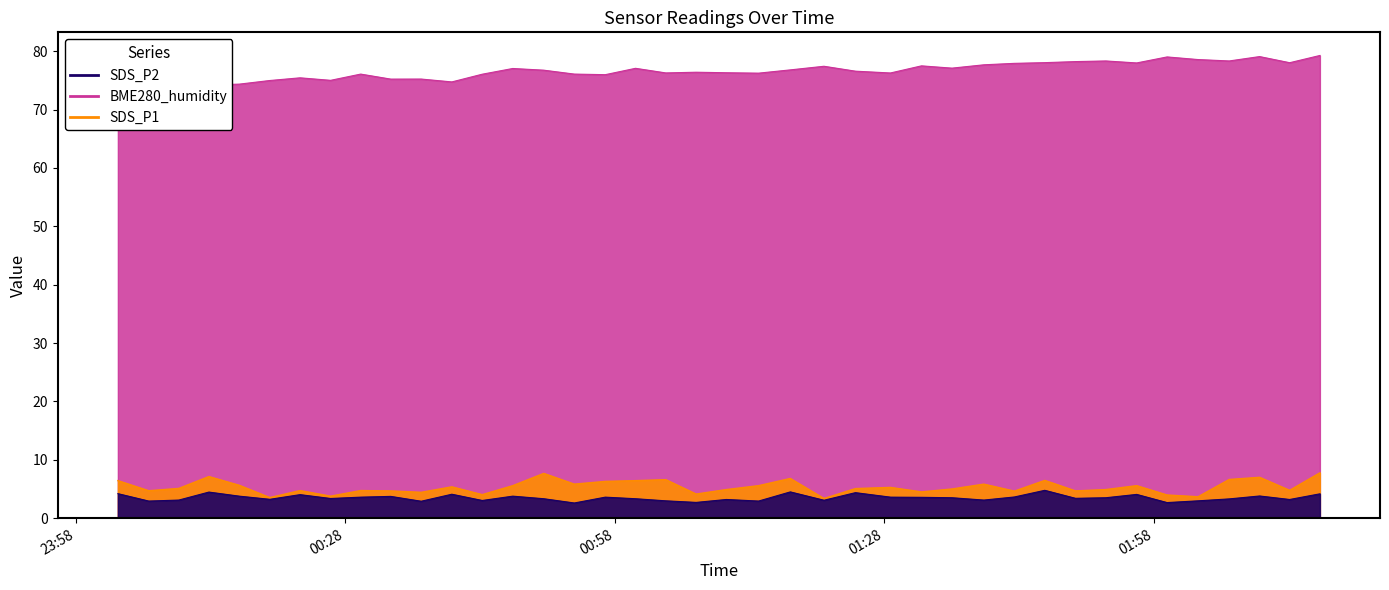

Which label corresponds to the smallest value in the chart?

2022/09/22 00:53:30